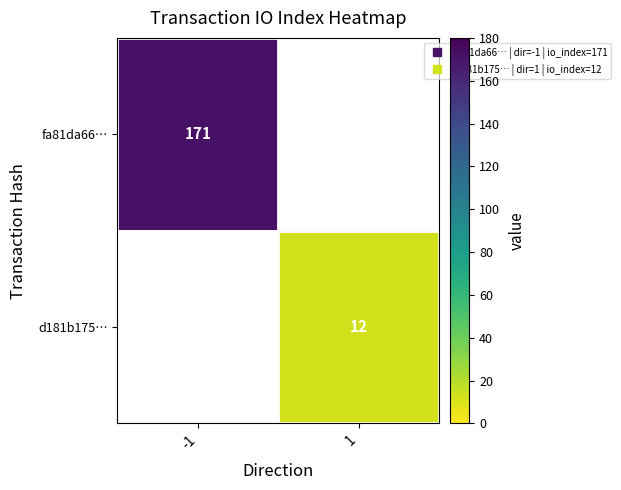

What is the minimum value shown in the chart?

12.0